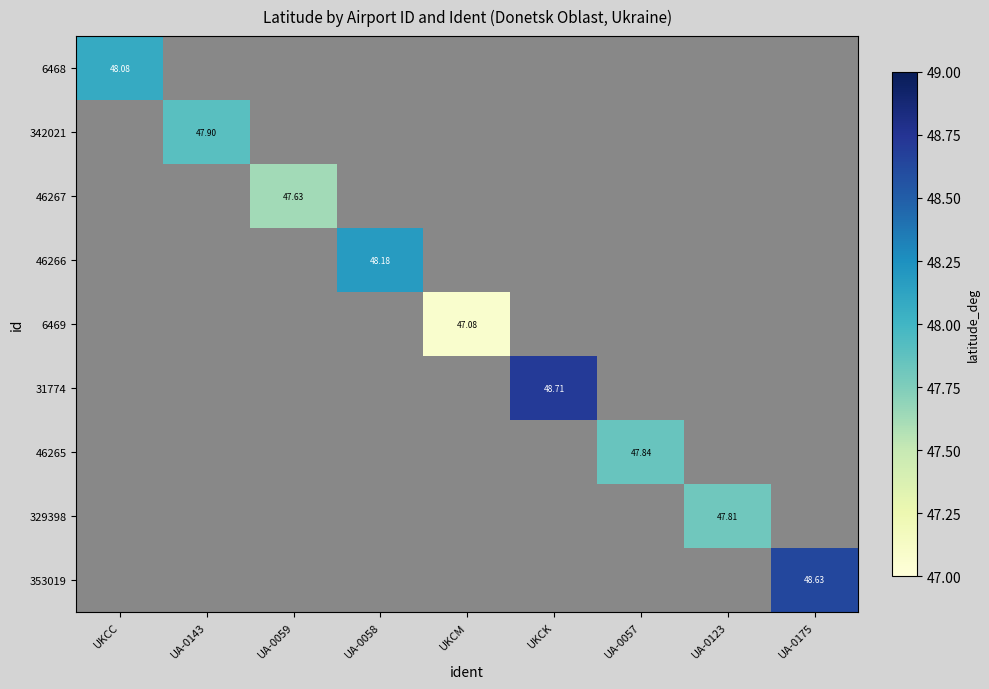

Rank the series by their maximum value, from lowest to highest.

6469, 46267, 329398, 46265, 342021, 6468, 46266, 353019, 31774